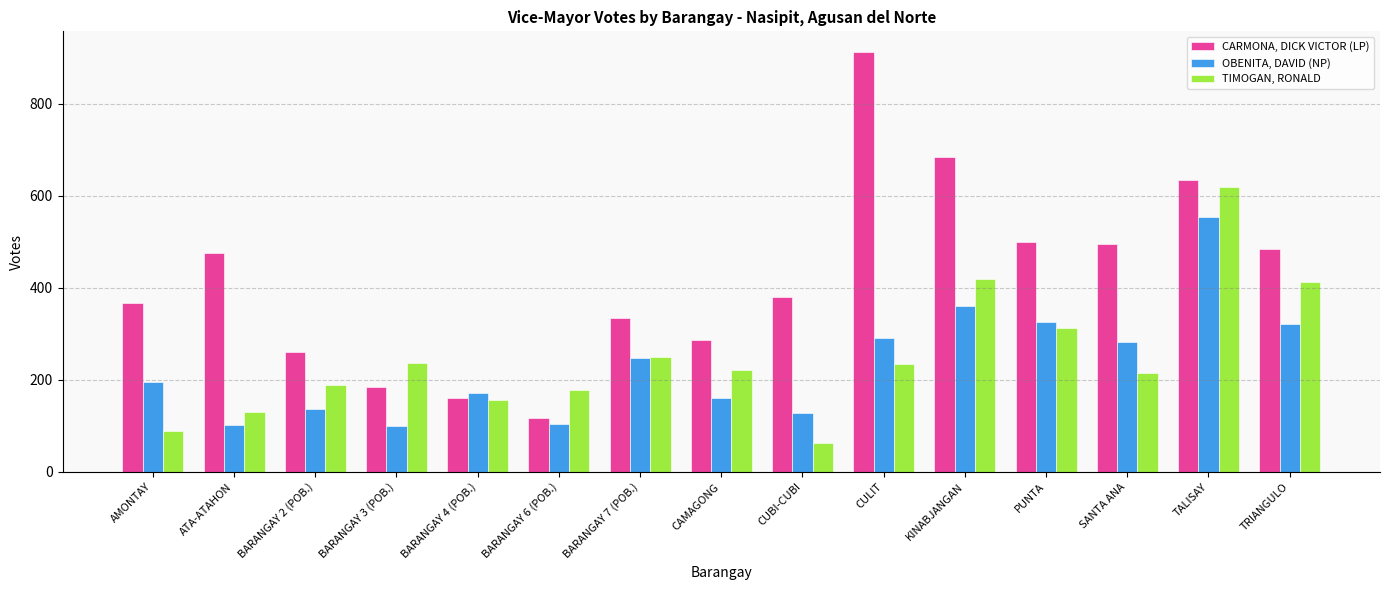

Does the chart contain stacked bars?

No